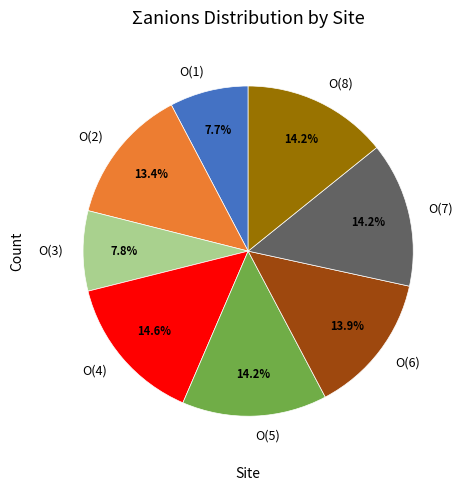

What percentage is the O(7) slice, to the nearest percent?

14%